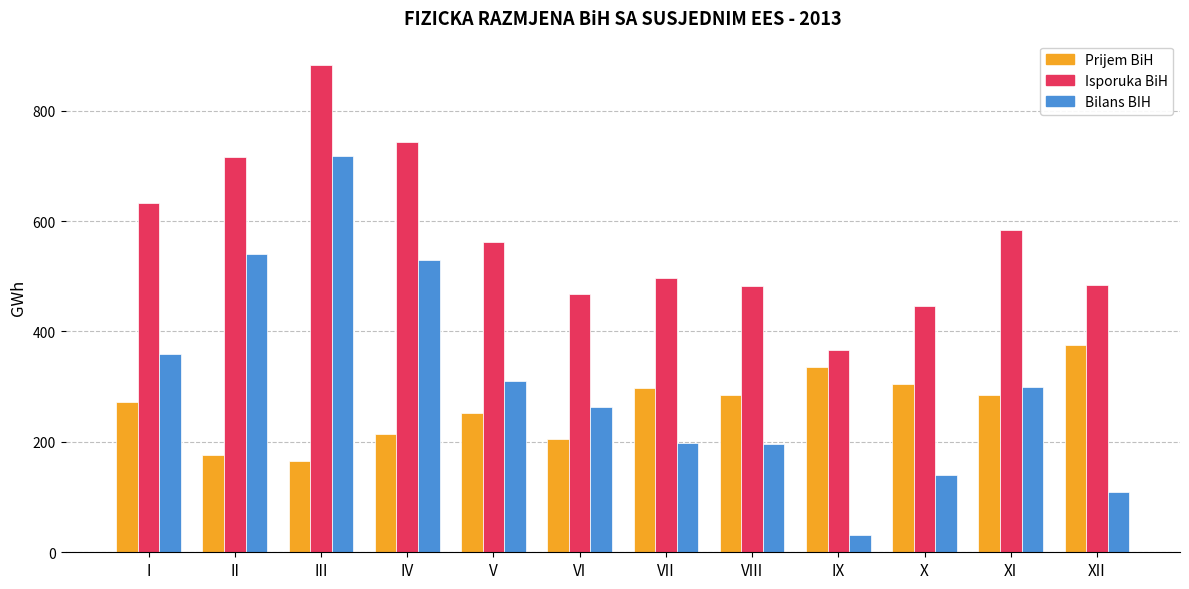

Rank the series by their maximum value, from highest to lowest.

Isporuka BiH, Bilans BIH, Prijem BiH